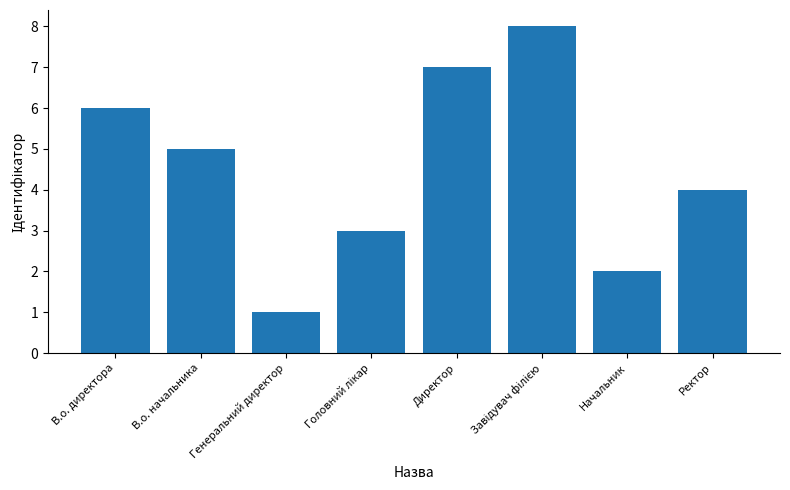

Which has a higher value, Начальник or Директор?

Директор